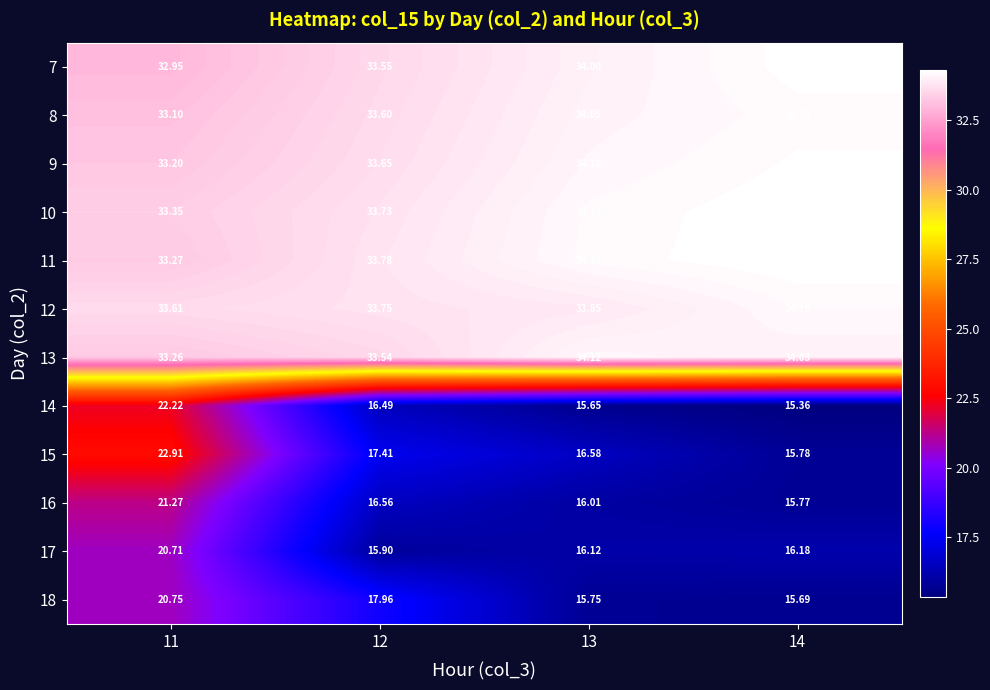

Is the value of 7 at 14 greater than the value of 12 at 14?

Yes